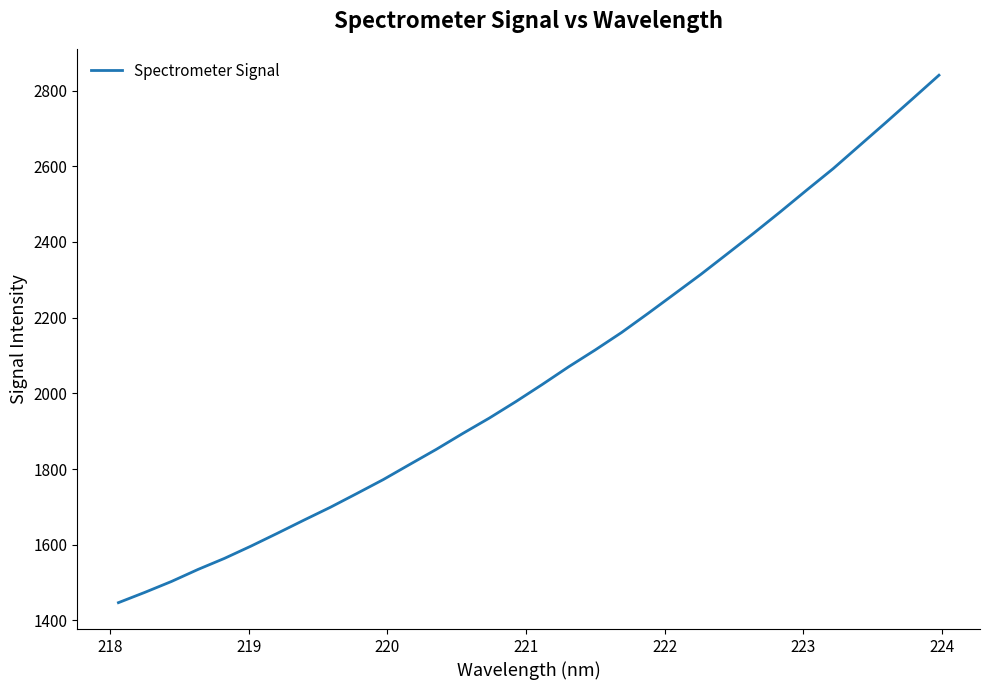

What is the difference between the maximum and minimum values?

1393.8